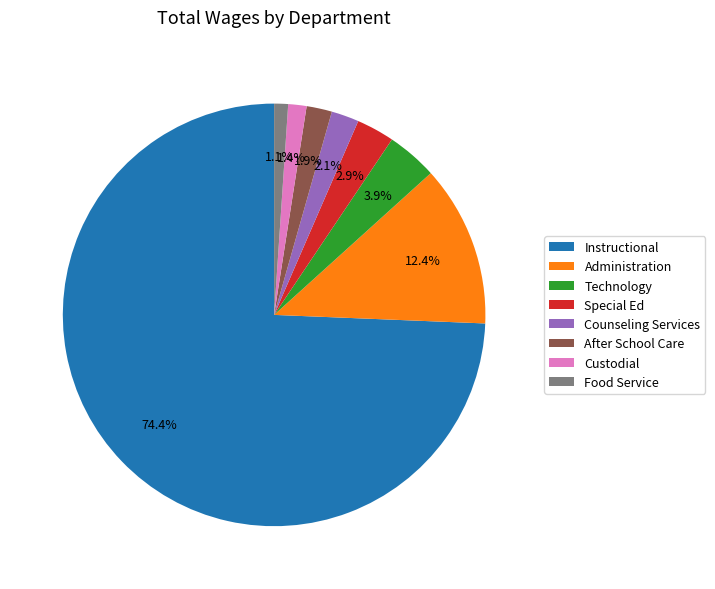

How many slices are in this pie chart?

8